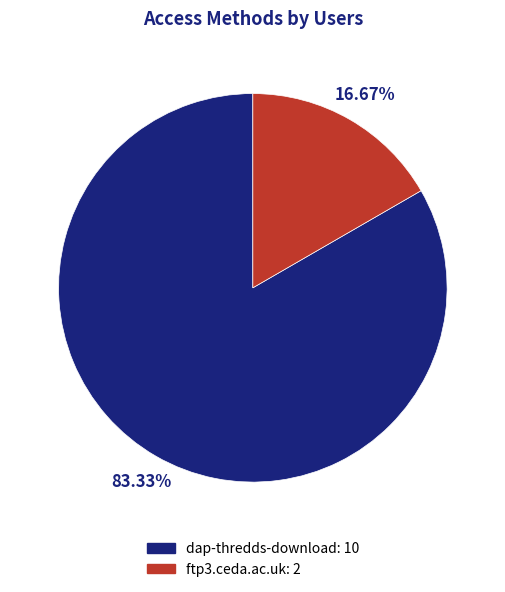

What is the majority slice?

dap-thredds-download